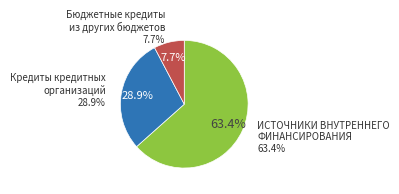

How much of the chart is everything except Бюджетные кредиты
из других бюджетов?

92.3%